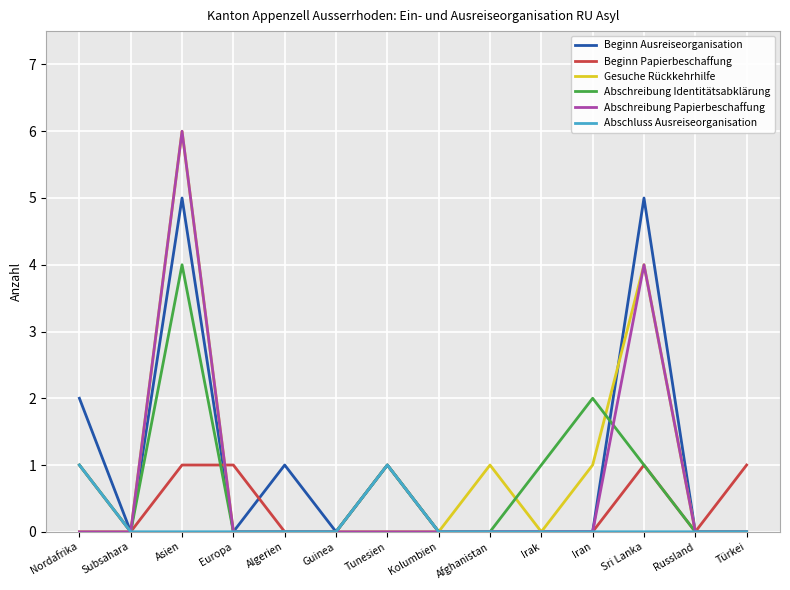

At which category is the sum across all series the highest?

Asien